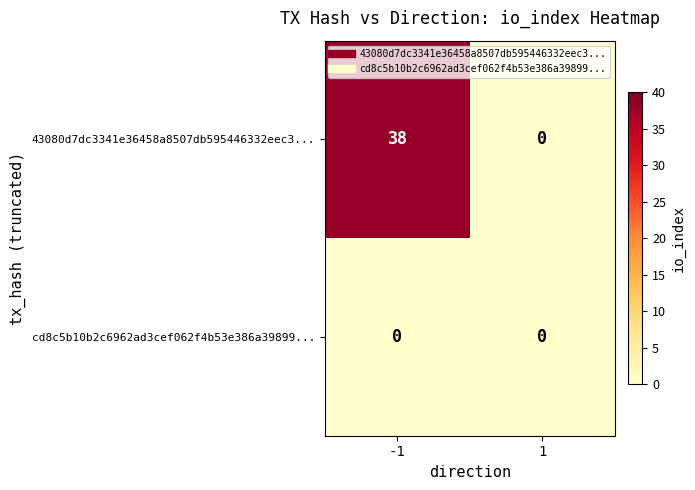

What is the total value across all series at -1?

38